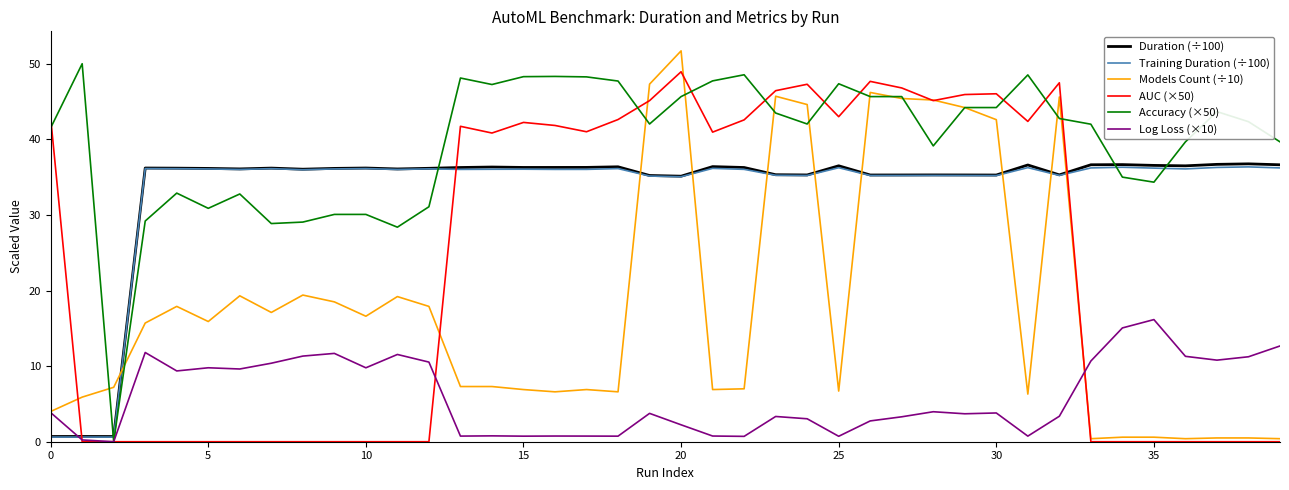

What is the highest value of the Duration (÷100) series?

36.8